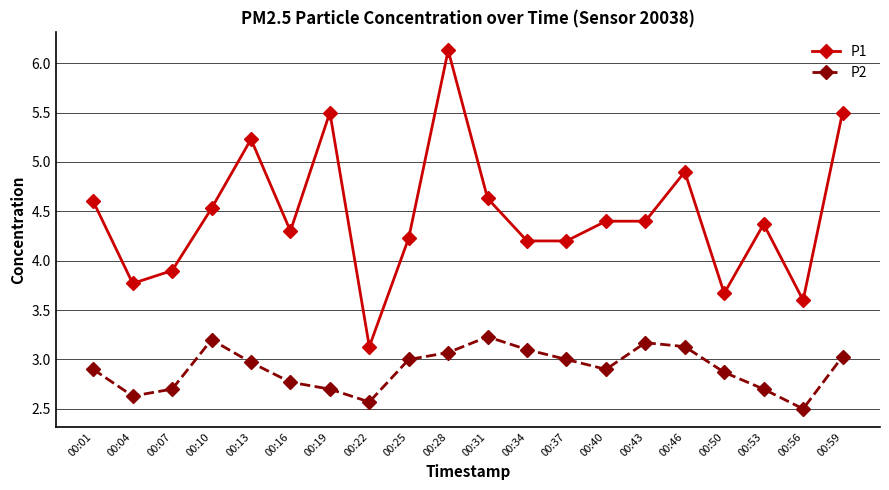

Between 00:31 and 00:59, which series saw the biggest shift?

P1